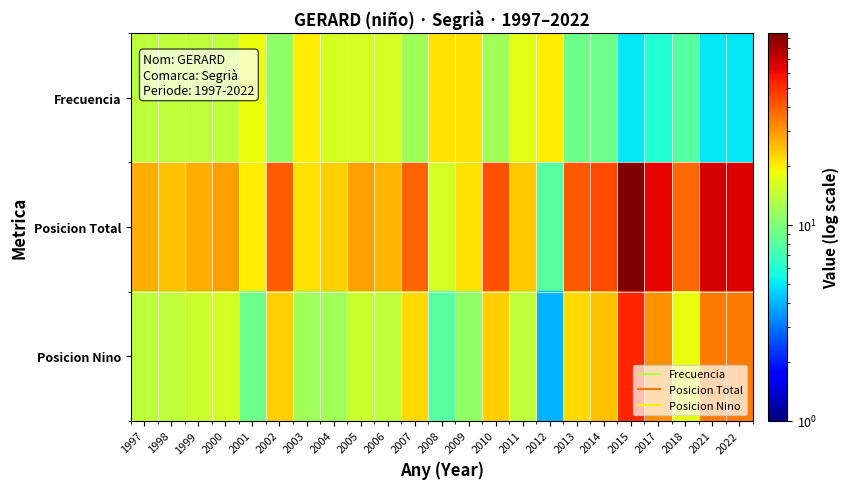

Which series has the largest range (max minus min)?

Posicion Total